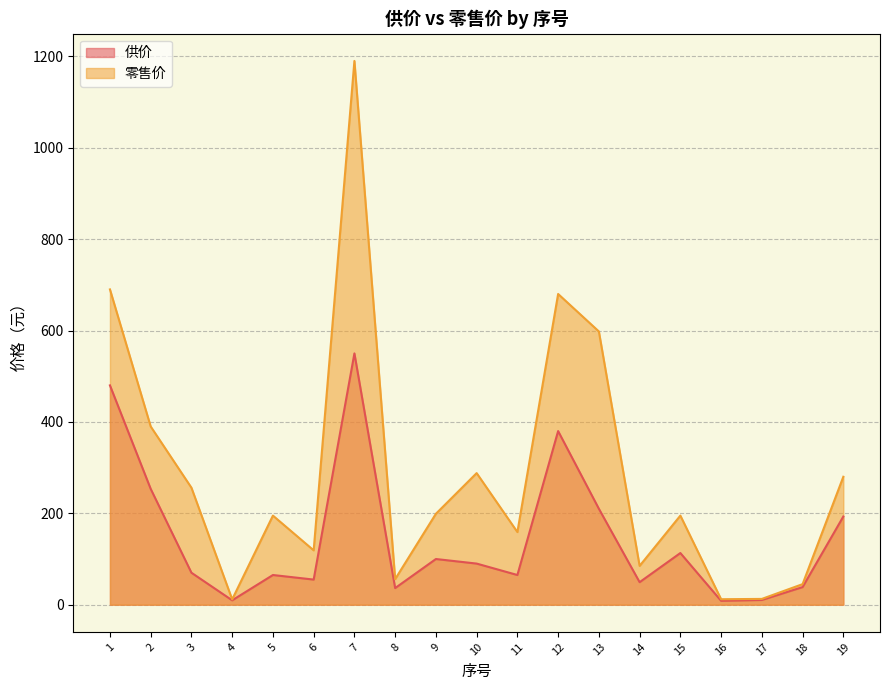

At which category does 零售价 reach its first local peak?

5